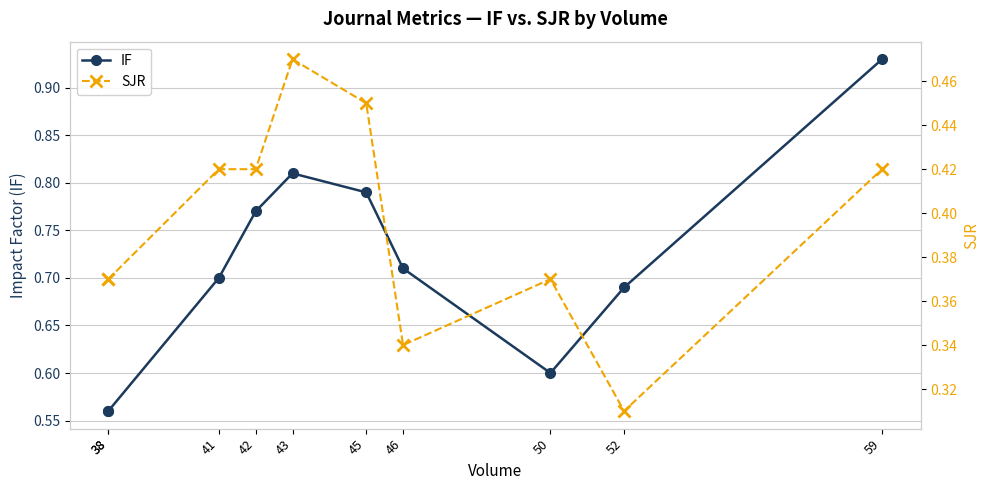

True or false: IF has more than 2 interior local peaks.

False